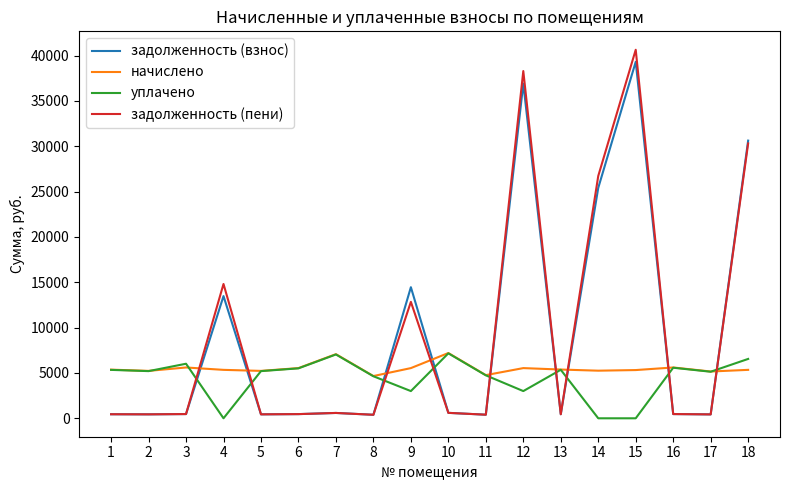

Between 10 and 15, which series saw the biggest shift?

задолженность (пени)